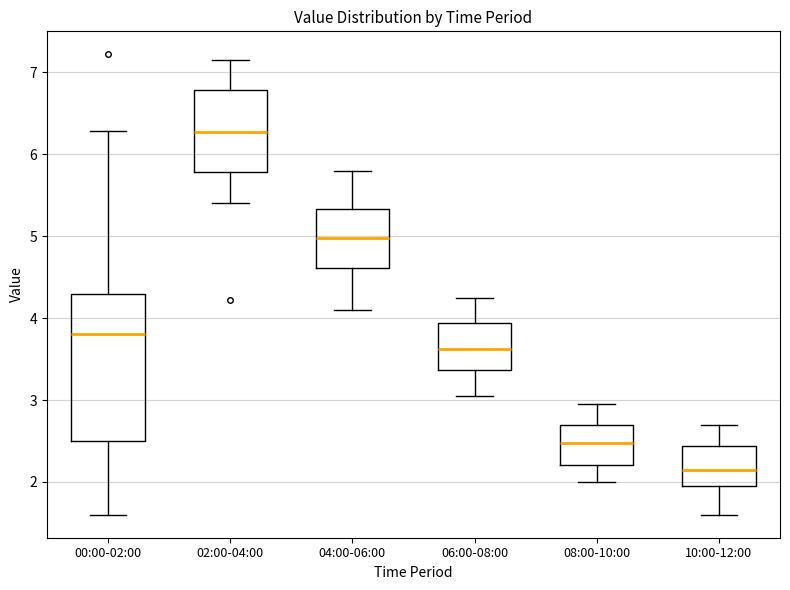

Where does the upper whisker of the box for 06:00-08:00 end on the y-axis? The values are not printed on the chart, so give them approximately, as read against the axis.

4.3